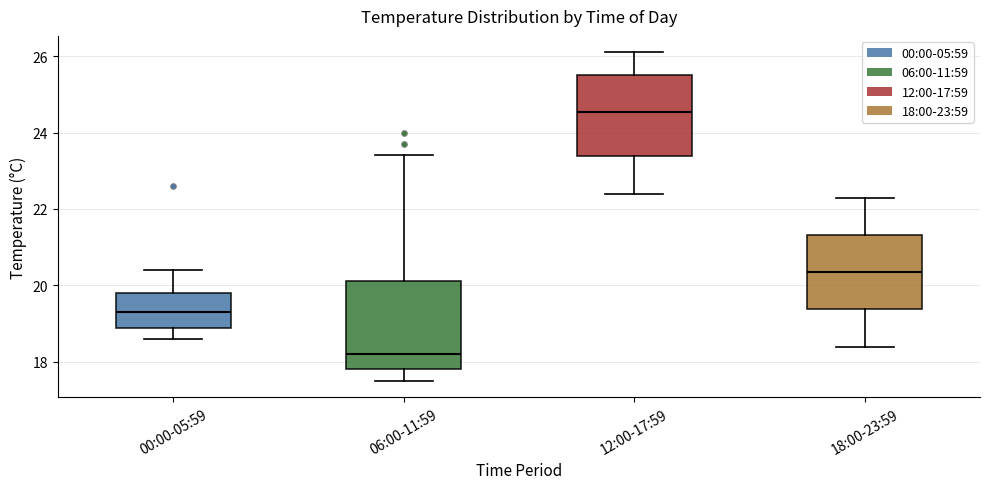

Reading left to right, read every box against the y-axis: the position of its median line, the range the box covers, and the ends of its whiskers. The values are not printed on the chart, so give them approximately, as read against the axis.

00:00-05:59: median 19.4, box 18.8 to 19.8, whiskers 18.6 to 20.4
06:00-11:59: median 18.2, box 17.8 to 20.2, whiskers 17.6 to 23.4
12:00-17:59: median 24.6, box 23.4 to 25.6, whiskers 22.4 to 26.2
18:00-23:59: median 20.4, box 19.4 to 21.4, whiskers 18.4 to 22.4